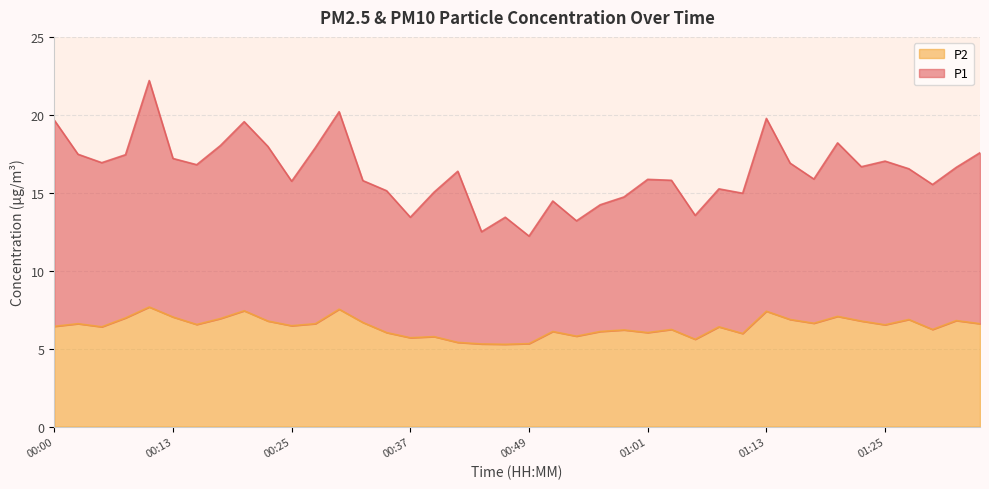

The value of P2 at 01:08 is 10.1. True or false?

False